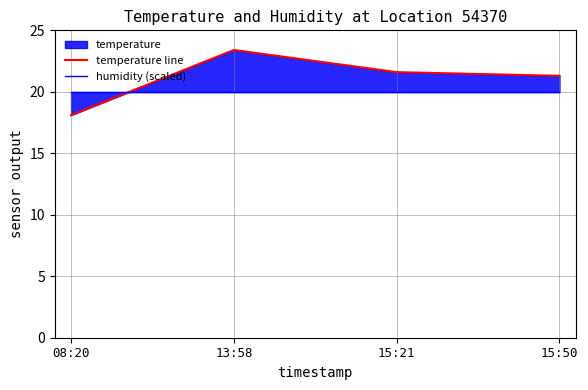

At which label is humidity (scaled) closest to 19?

08:20